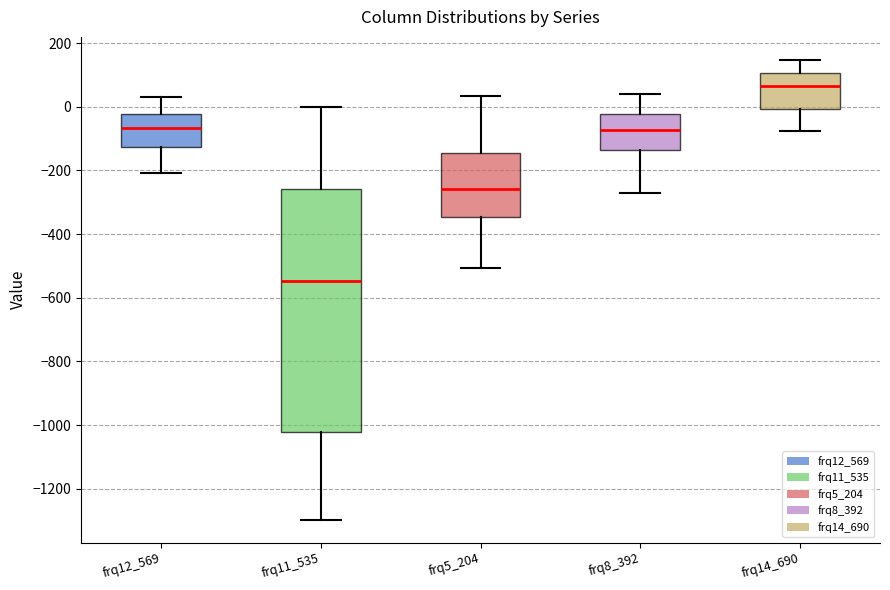

Where does the lower whisker of the box for frq5_204 end on the y-axis? The values are not printed on the chart, so give them approximately, as read against the axis.

-500